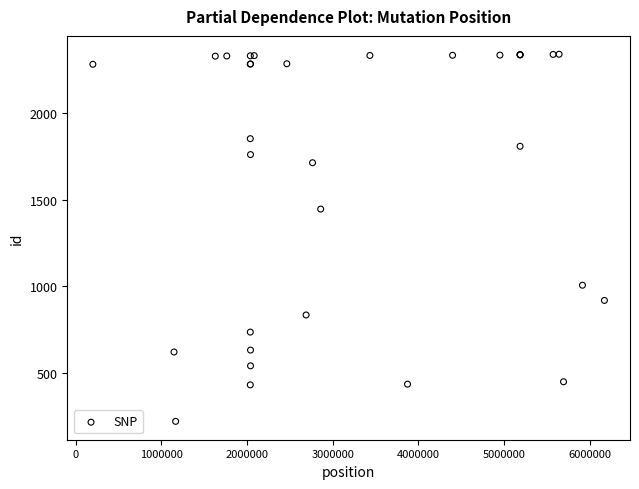

What Y value in the scatter plot is closest to 1279?

1445